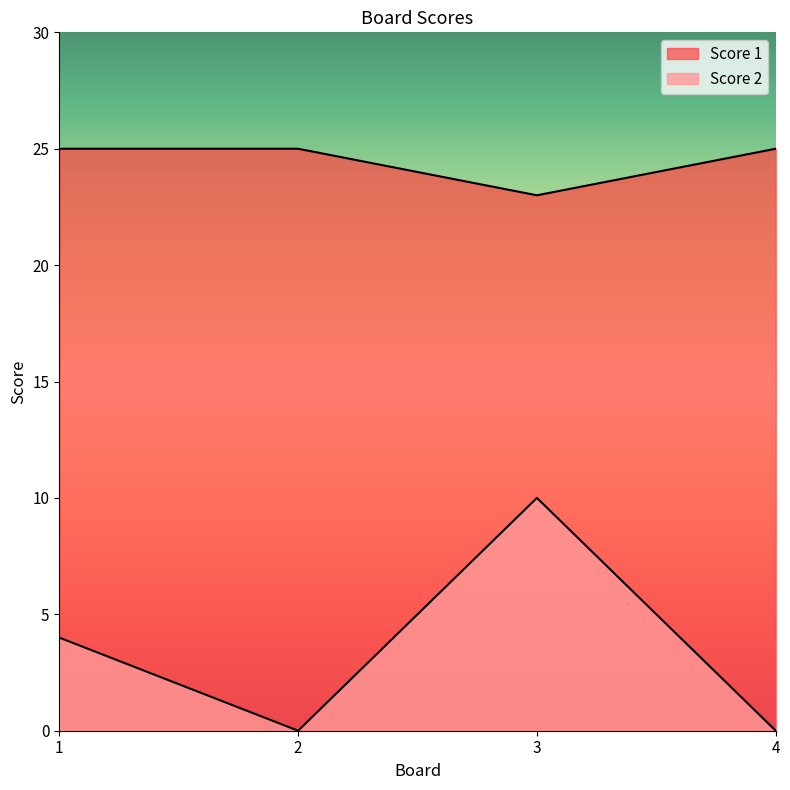

List the series in order of their overall mean, lowest first.

Score 2, Score 1